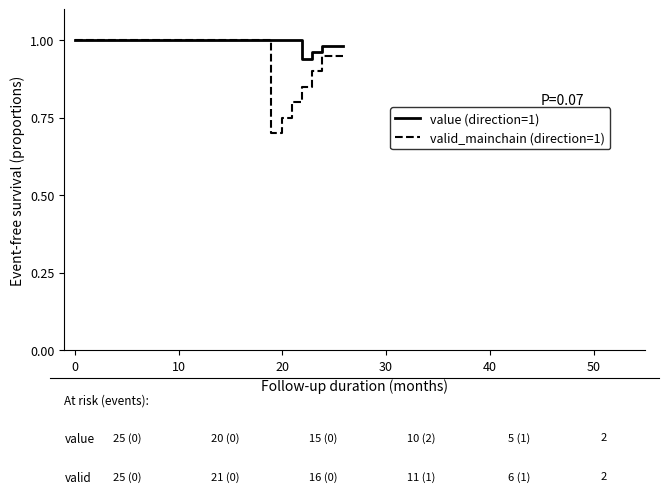

Is this an area chart (filled region under the line)?

No